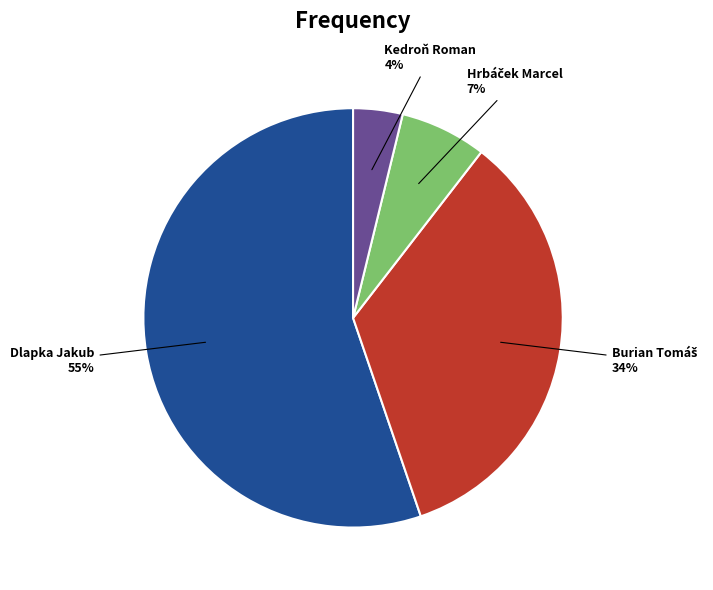

Is there any slice that represents more than half of the pie?

Yes